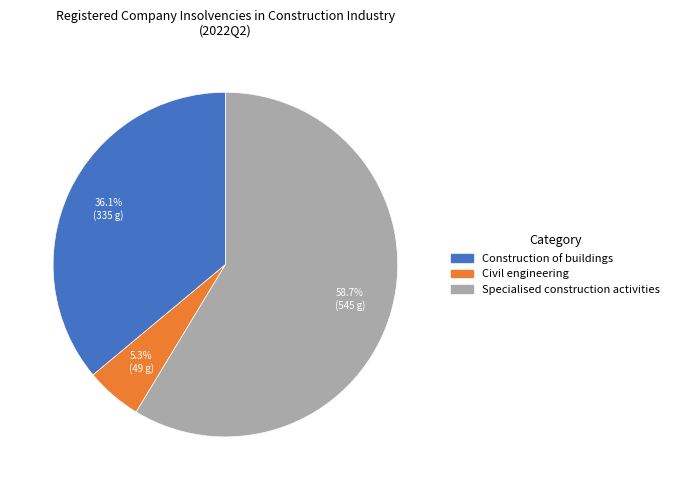

Do Construction of buildings and Civil engineering together represent more than half of the pie?

No